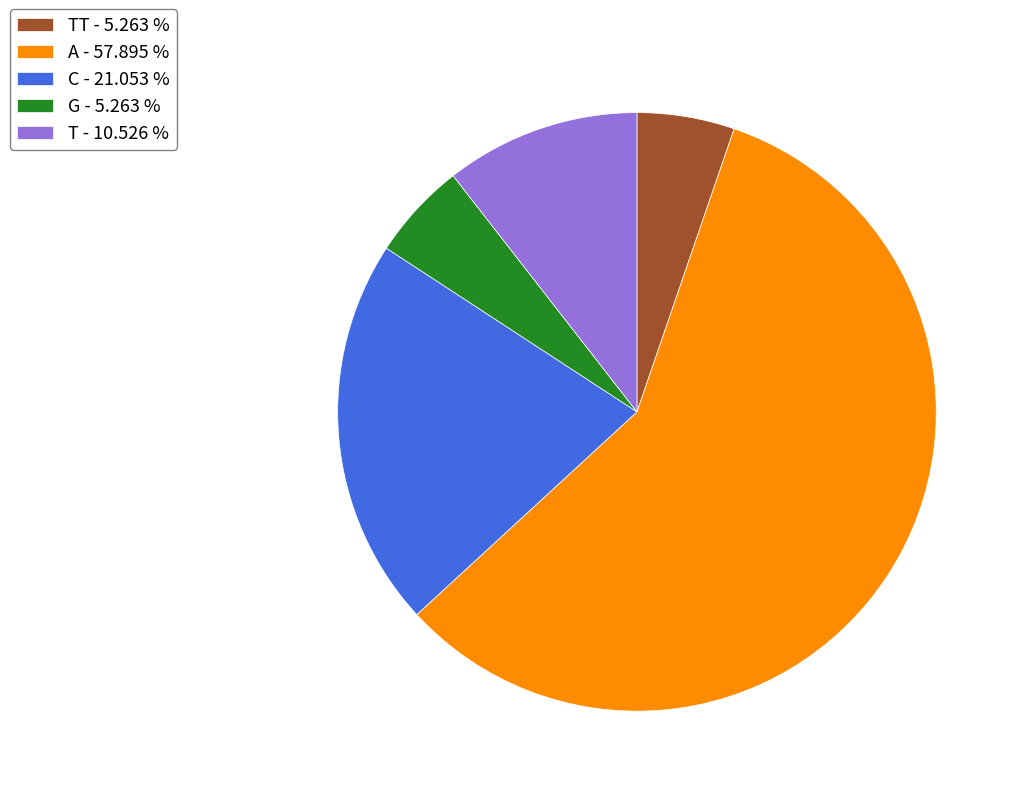

What is the largest slice in the pie chart?

A - 57.895 %